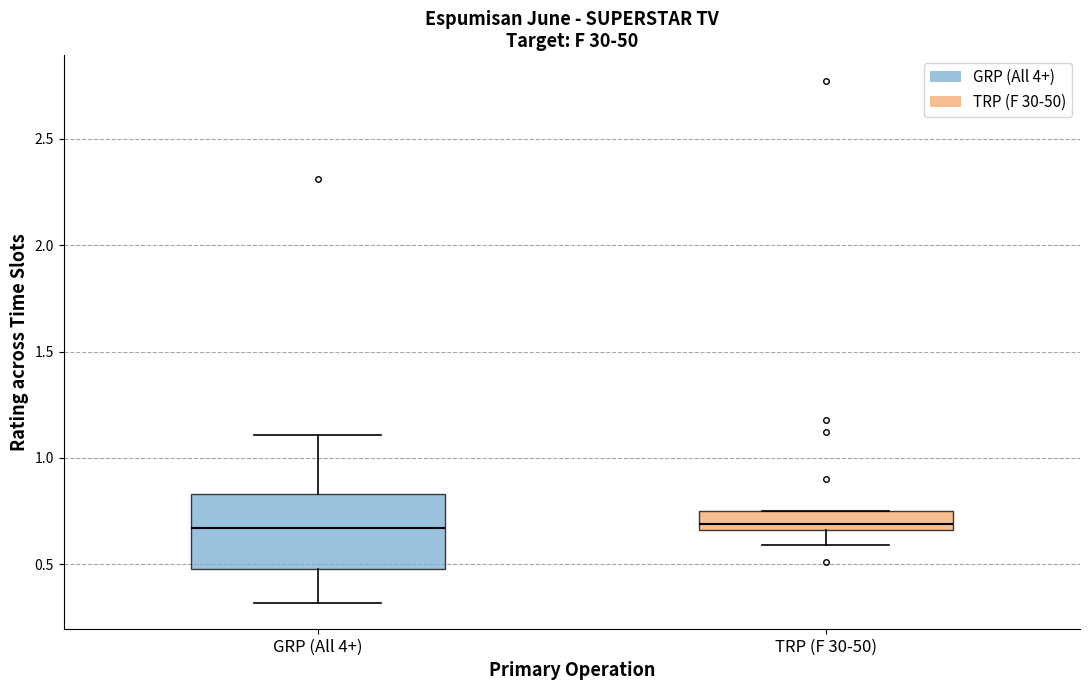

Where is the upper edge of the box for GRP (All 4+) on the y-axis? The values are not printed on the chart, so give them approximately, as read against the axis.

0.85